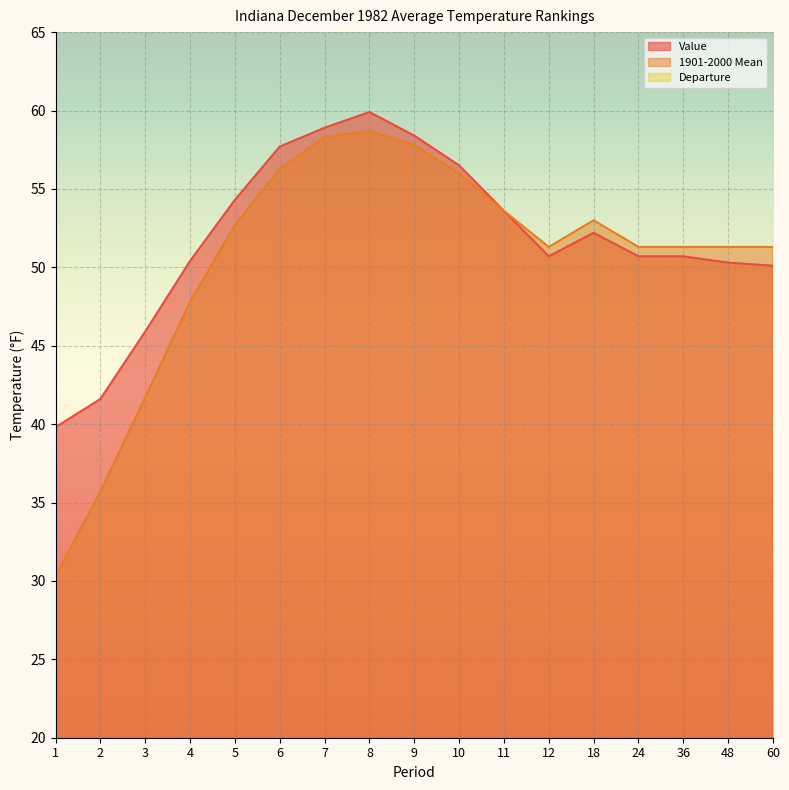

How many lines are shown in the chart?

3